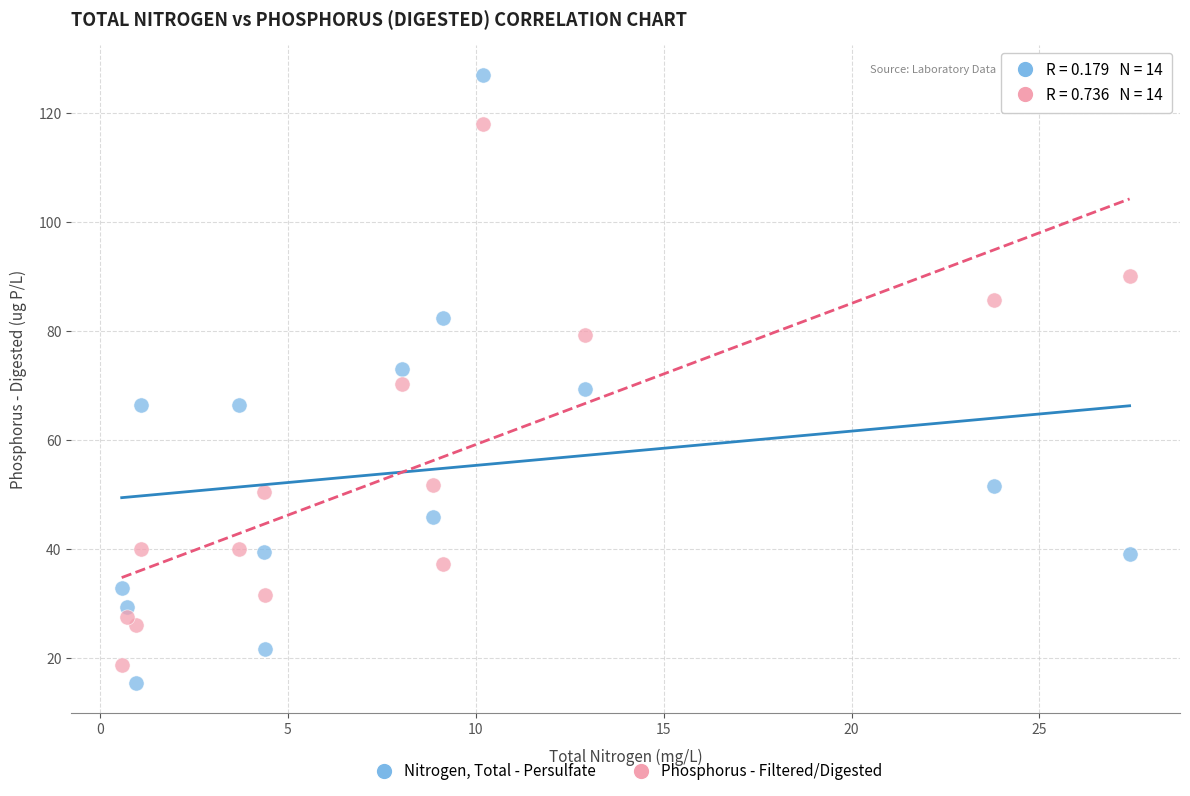

Which series has the largest Y range (max minus min)?

Nitrogen, Total - Persulfate